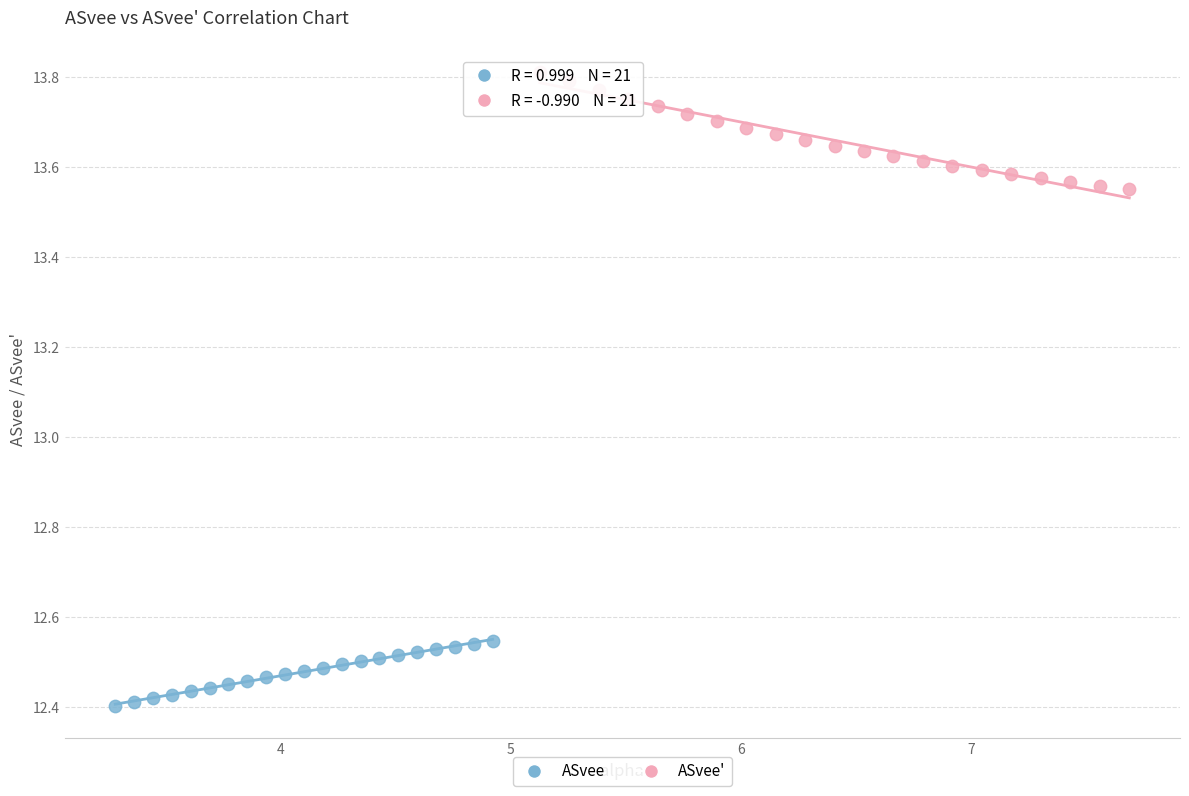

Which series has the widest spread of Y values?

ASvee'